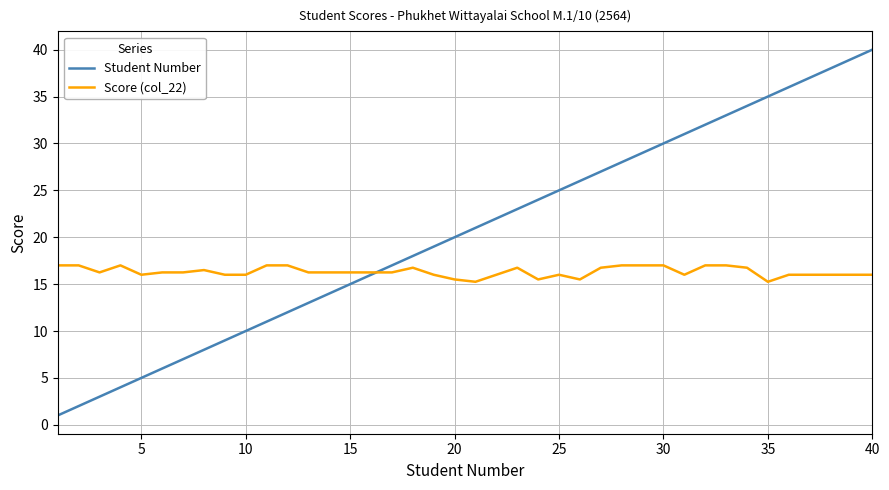

Rank the series by their average value, from lowest to highest.

Score (col_22), Student Number